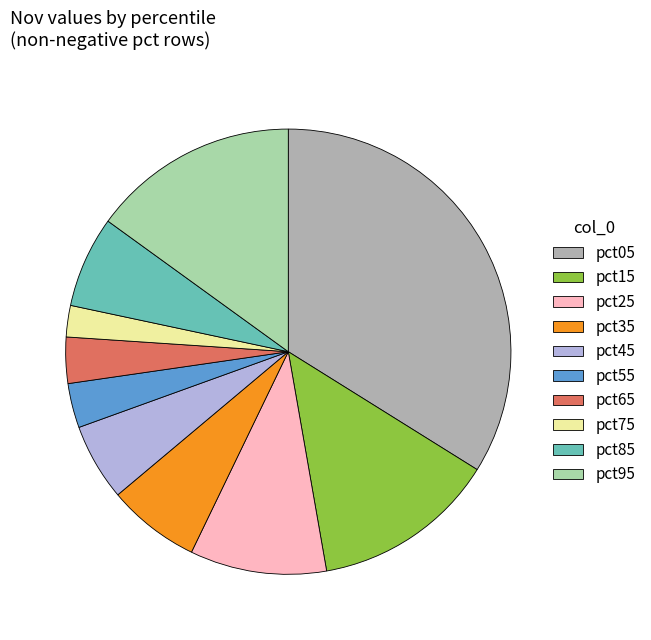

True or false: pct45 accounts for 1% of the total.

False